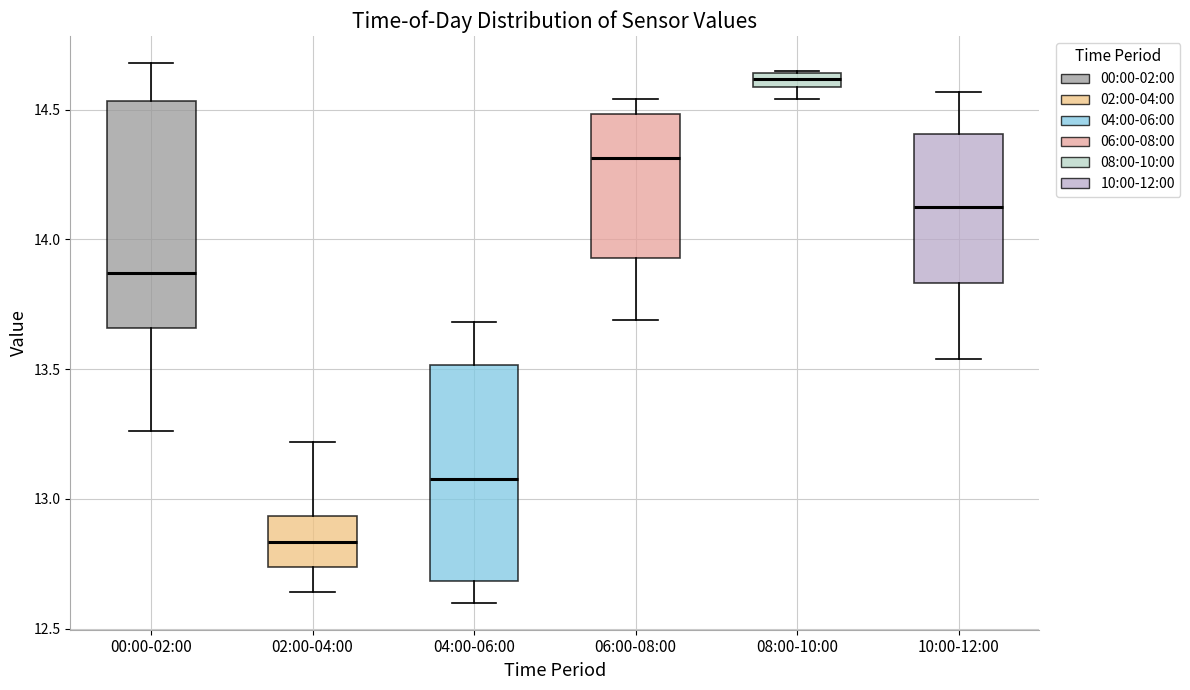

Where is the lower edge of the box for 08:00-10:00 on the y-axis? The values are not printed on the chart, so give them approximately, as read against the axis.

14.60